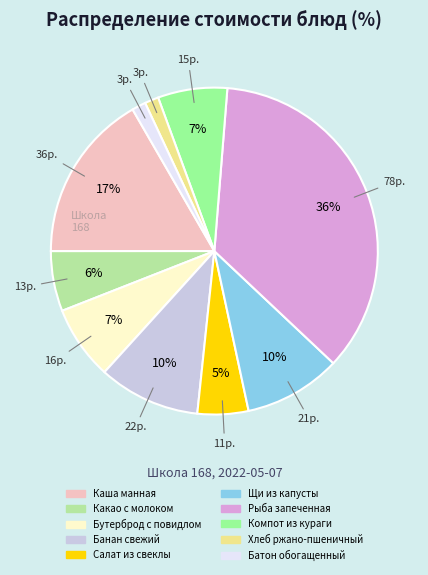

Combined, do Компот из кураги and Рыба запеченная account for over 50%?

No